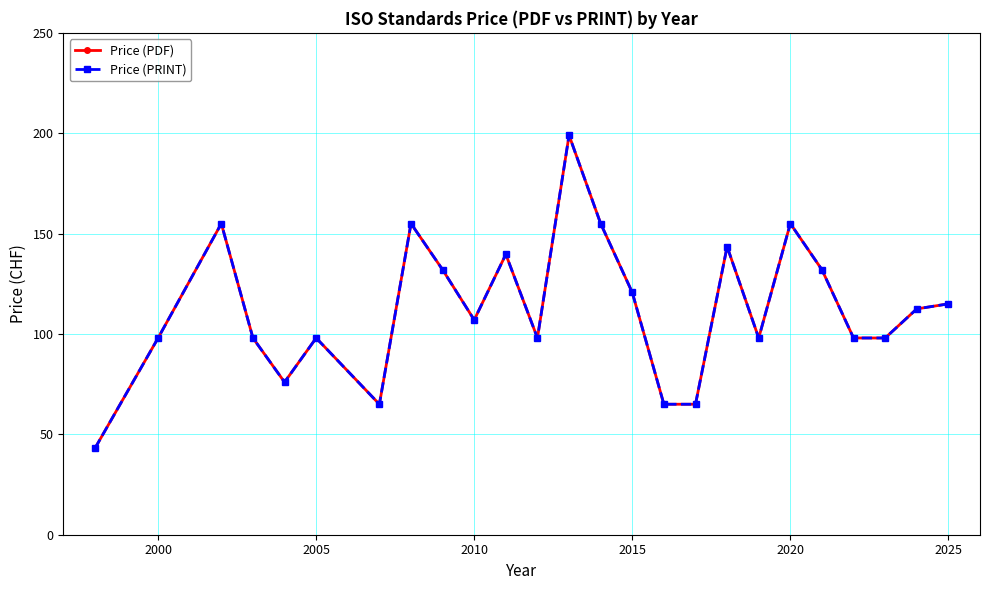

How many categories are shown in the chart?

25